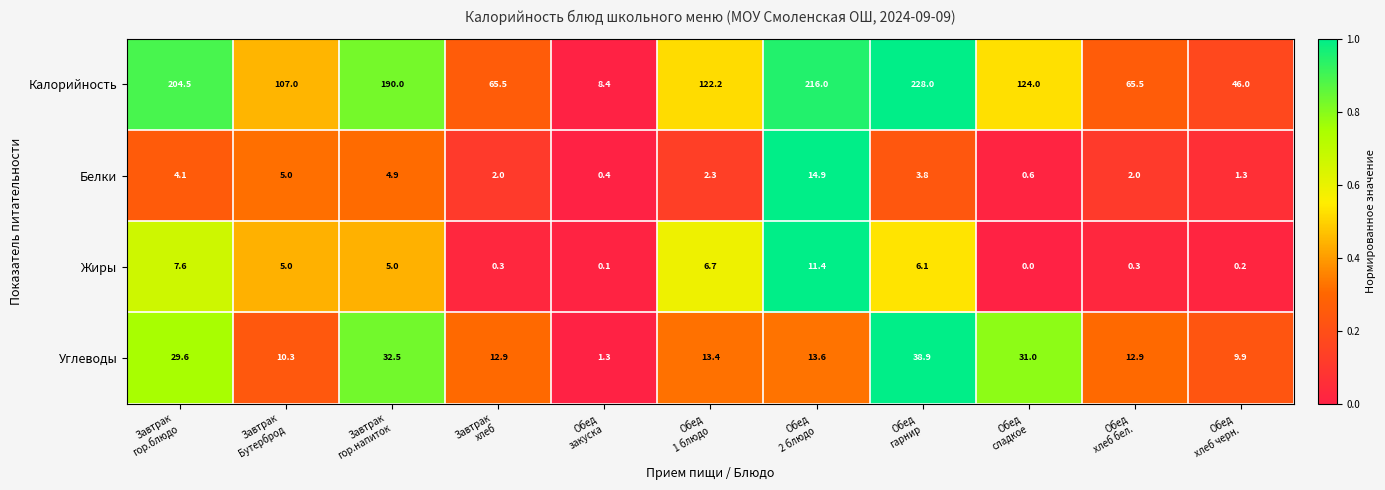

How many categories are shown in the chart?

11